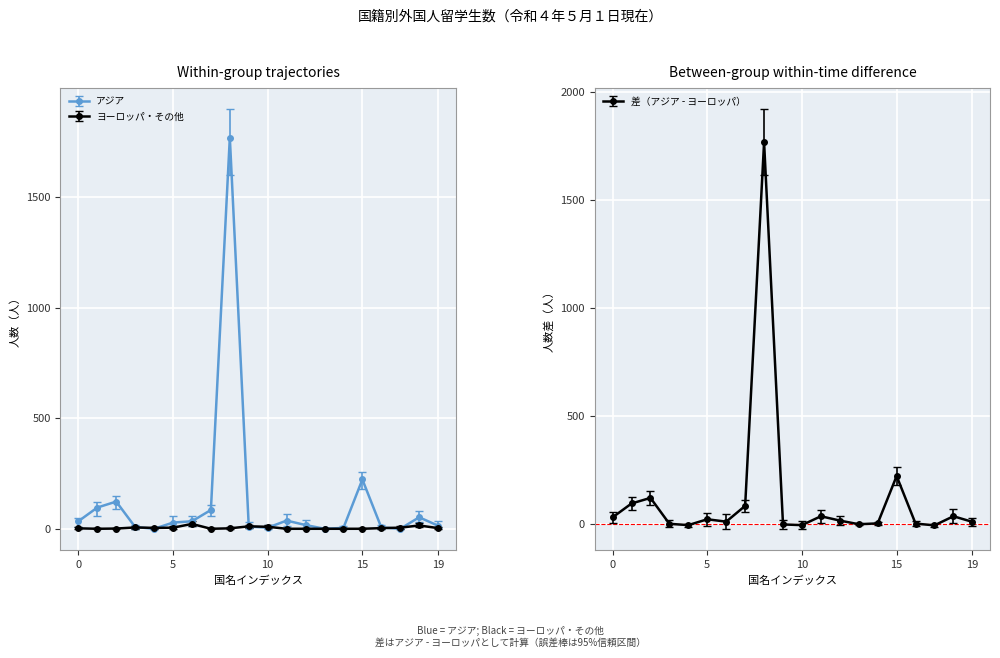

Does the chart display data point markers on the line(s)?

Yes